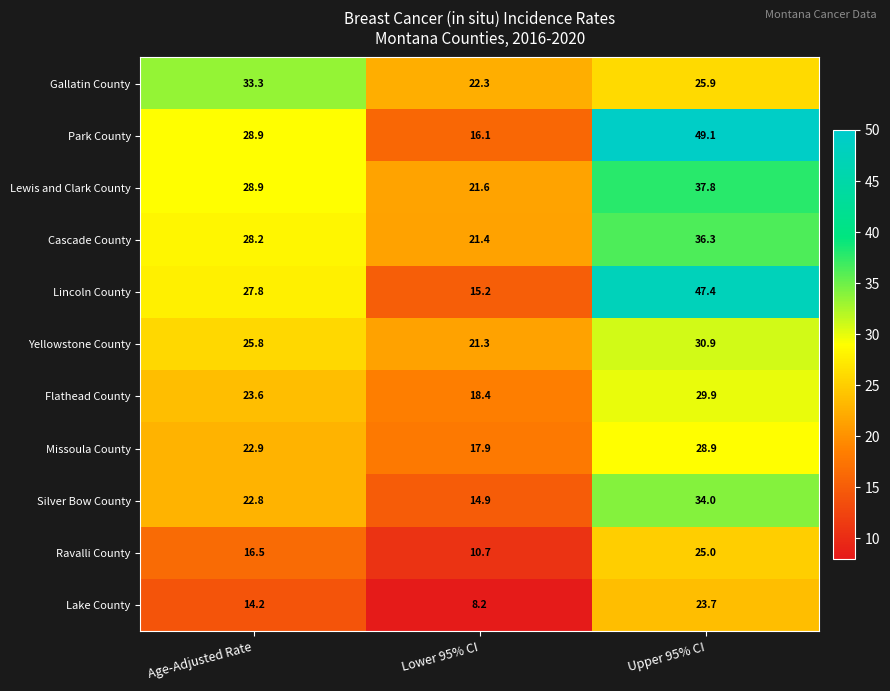

How many values in the Flathead County series exceed 23?

2